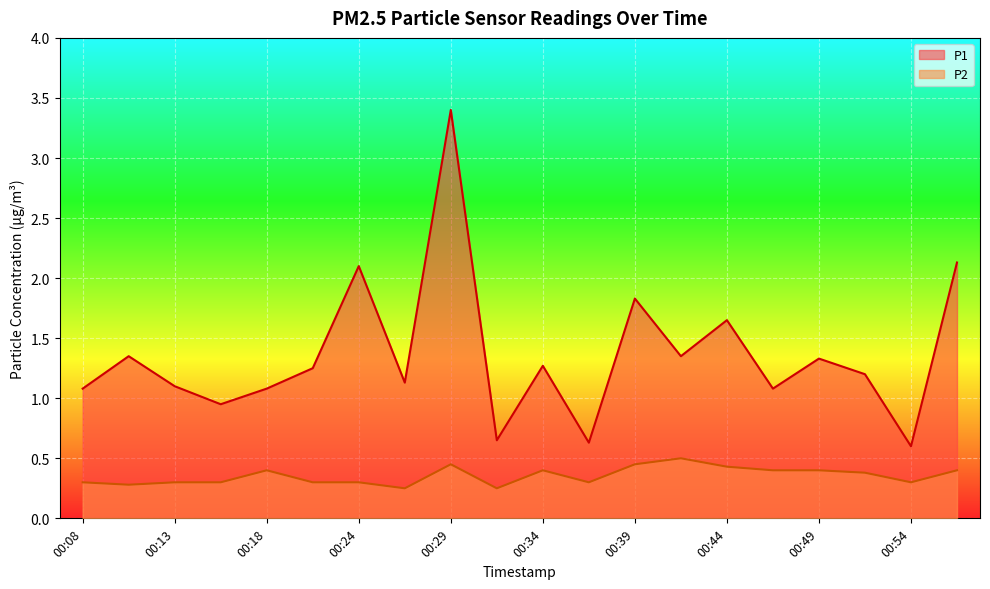

The value of P2 at 00:18 is 0.4. True or false?

True